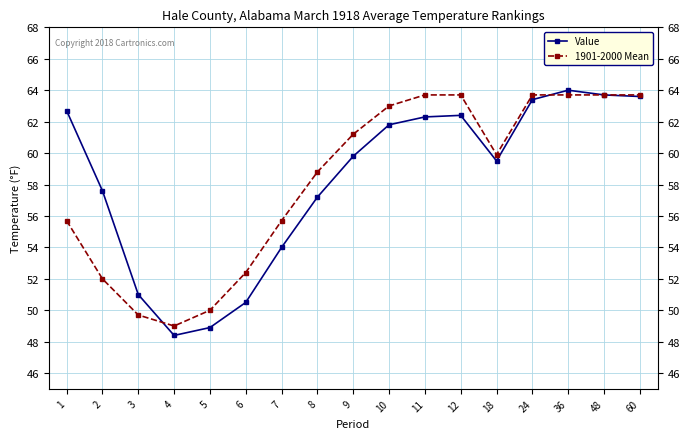

What is the approximate value of 1901-2000 Mean at 11?

63.7